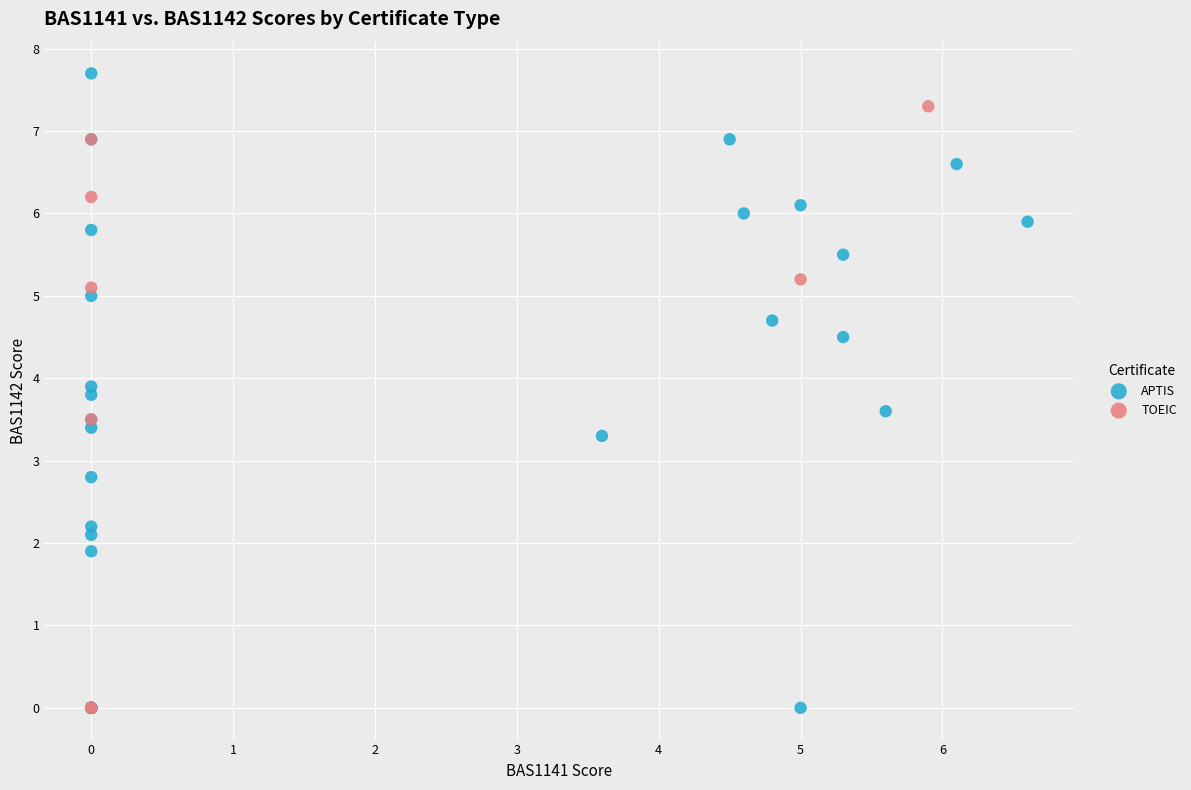

Which series has the widest spread of Y values?

APTIS